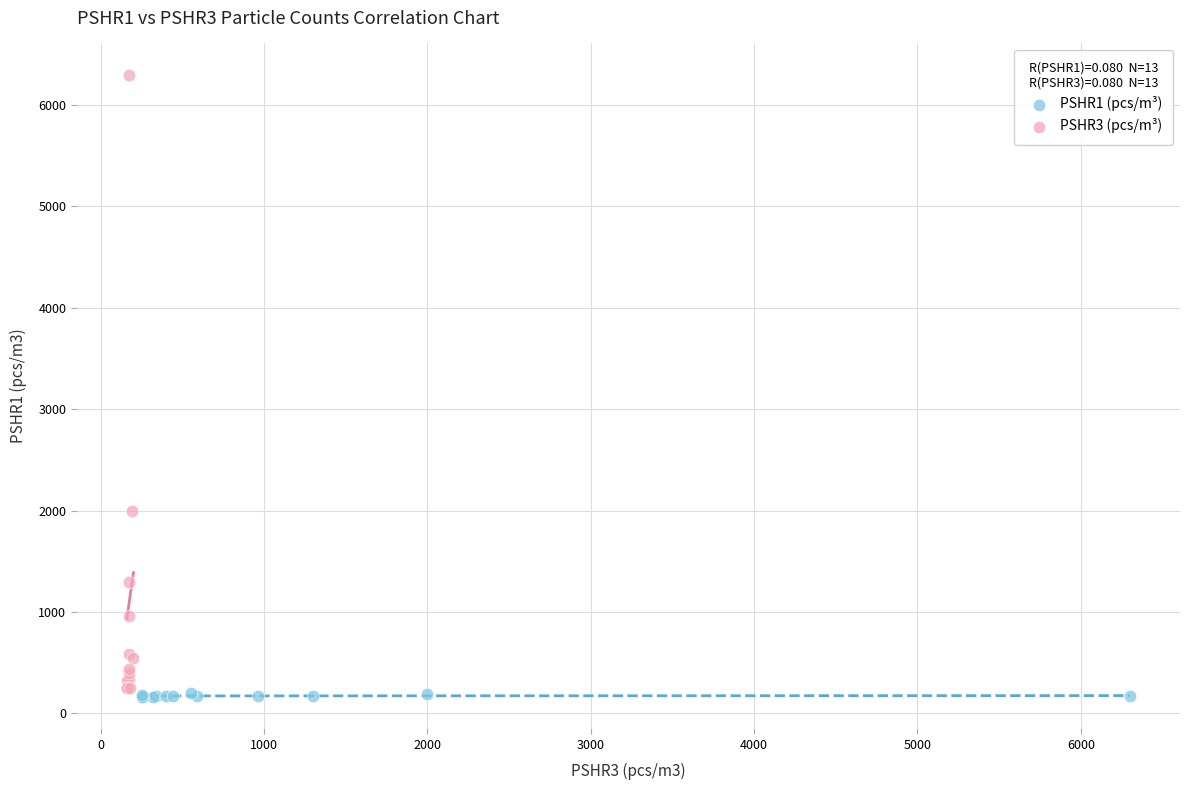

Which series has the widest spread of Y values?

PSHR3 (pcs/m³)